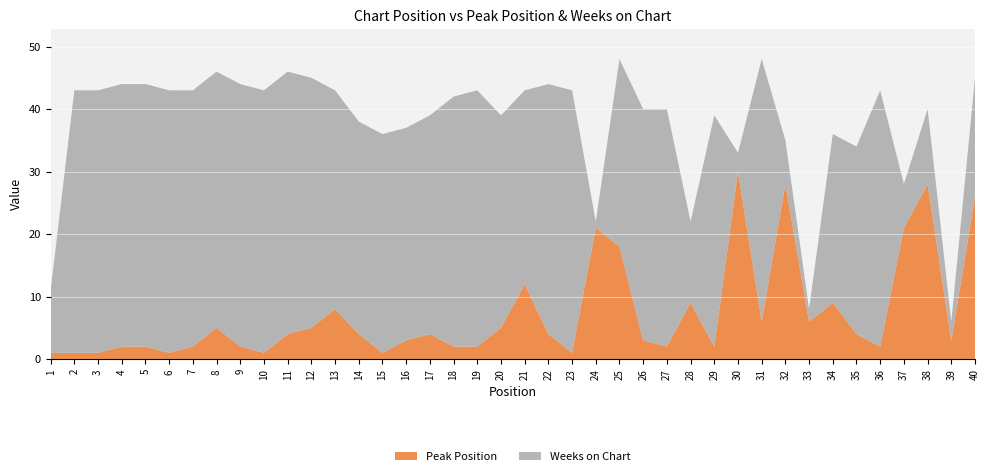

Reading right to left, extract all data points from this chart.

Peak Position: 26	3	28	21	2	4	9	6	28	6	30	2	9	2	3	18	21	1	4	12	5	2	2	4	3	1	4	8	5	4	1	2	5	2	1	2	2	1	1	1
Weeks on Chart: 19	3	12	7	41	30	27	2	7	42	3	37	13	38	37	30	1	42	40	31	34	41	40	35	34	35	34	35	40	42	42	42	41	41	42	42	42	42	42	10